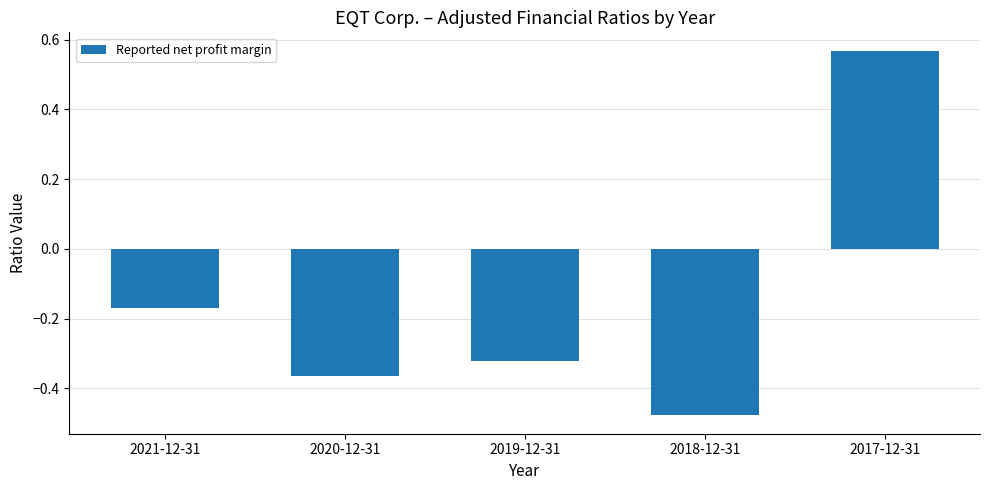

What is the difference between the maximum and minimum values?

1.0